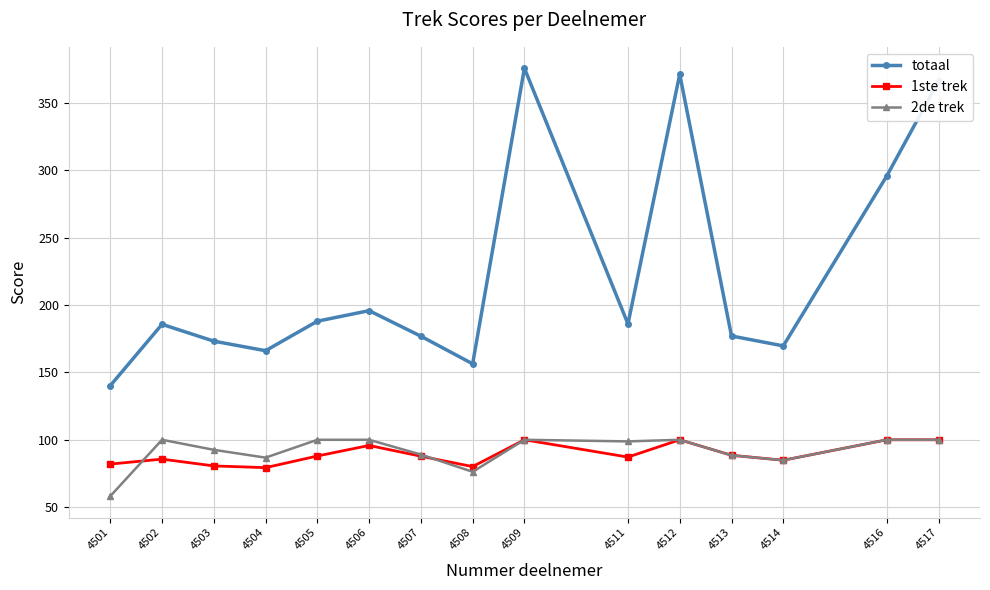

Which series has the largest total across all categories?

totaal